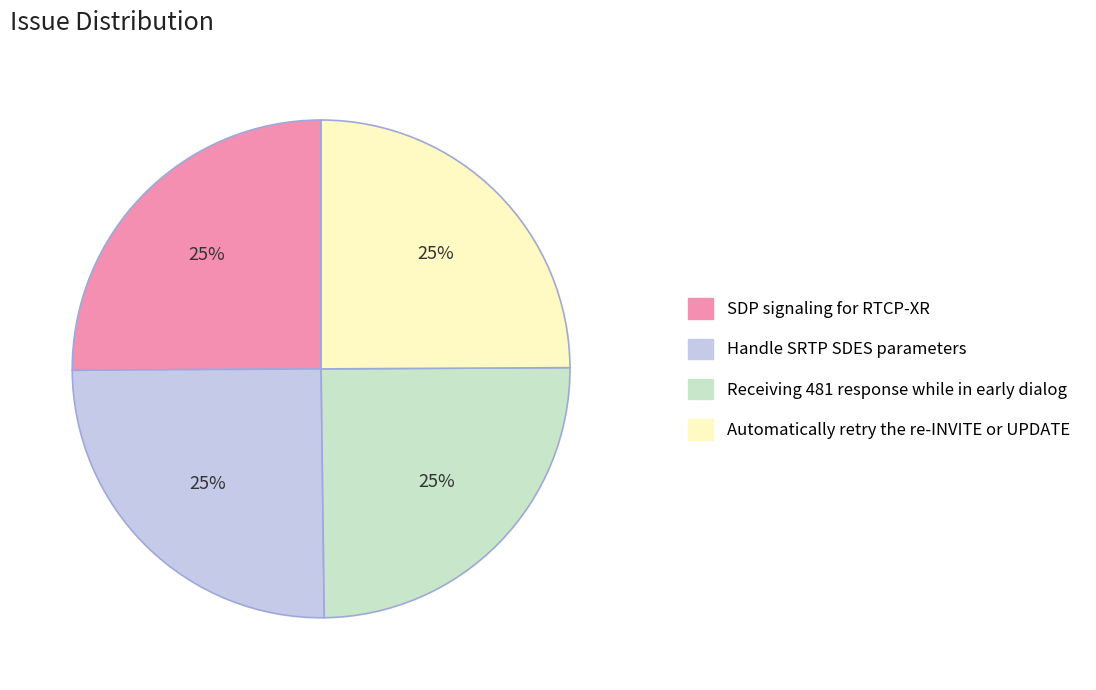

True or false: Receiving 481 response while in early dialog accounts for 25% of the total.

True